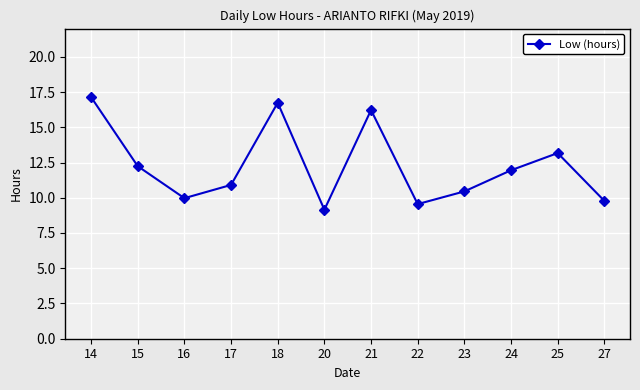

The chart shows a value of 9.2 at 20. True or false?

True